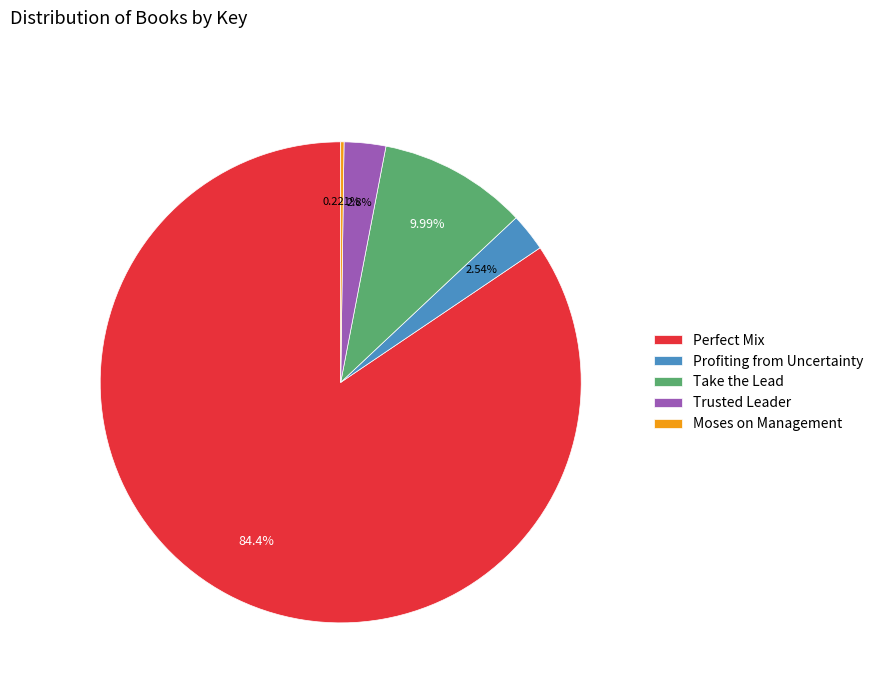

What percentage is NOT represented by Profiting from Uncertainty?

97.5%